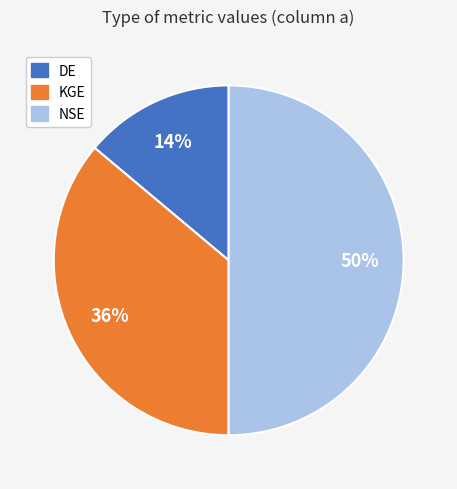

Is the sum of NSE and DE greater than half?

Yes